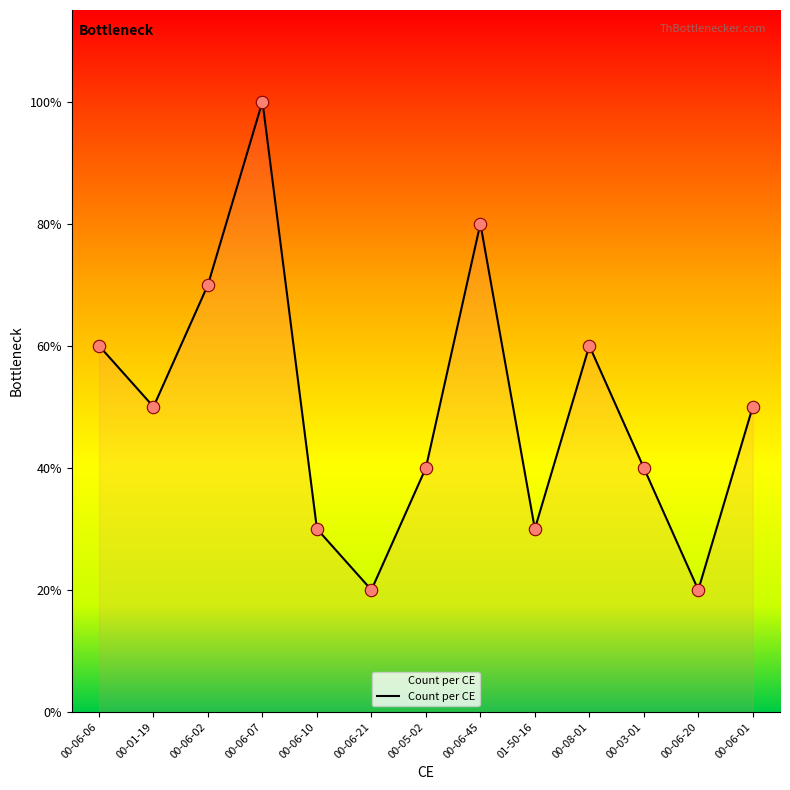

Approximately how many times larger is the value at 00-06-06 compared to 00-06-02?

0.9